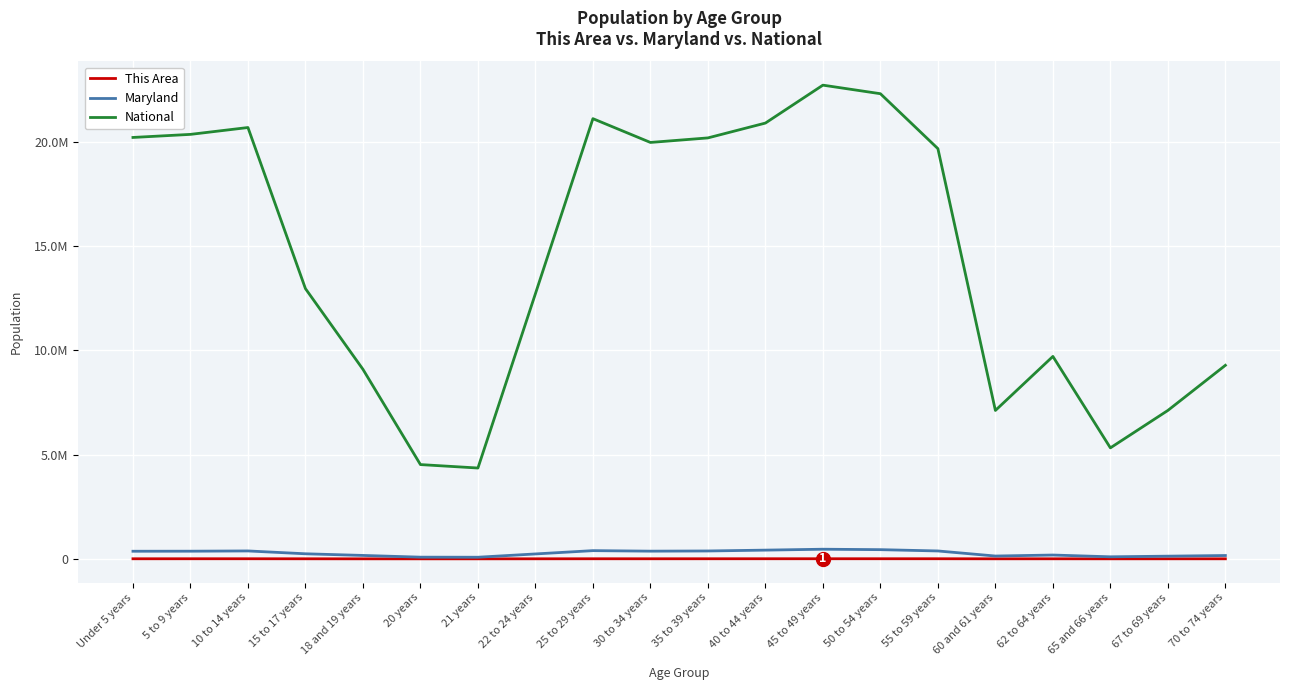

True or false: National and This Area cross at least once.

False